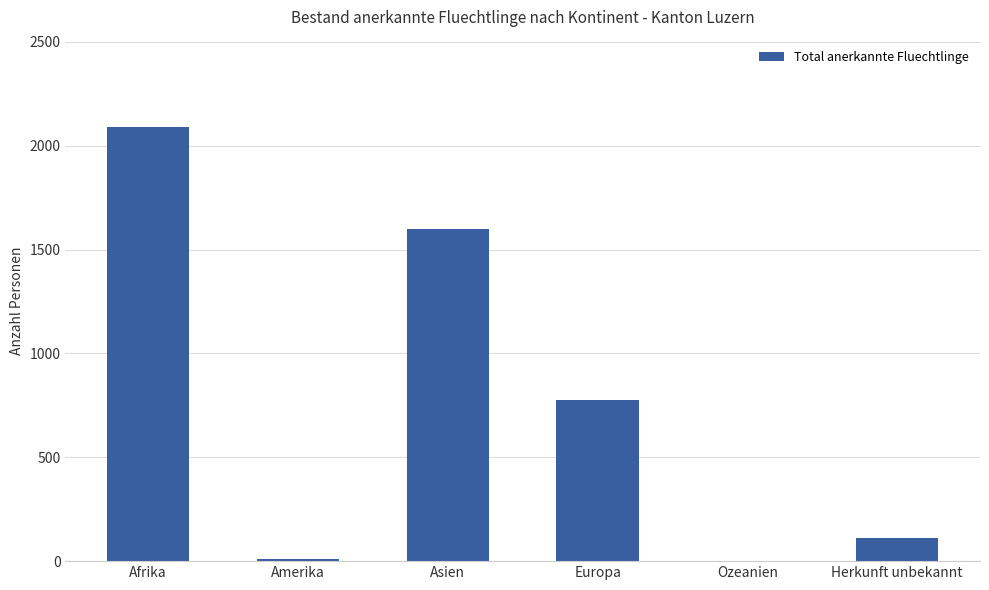

What is the change in value from Amerika to Ozeanien?

-8